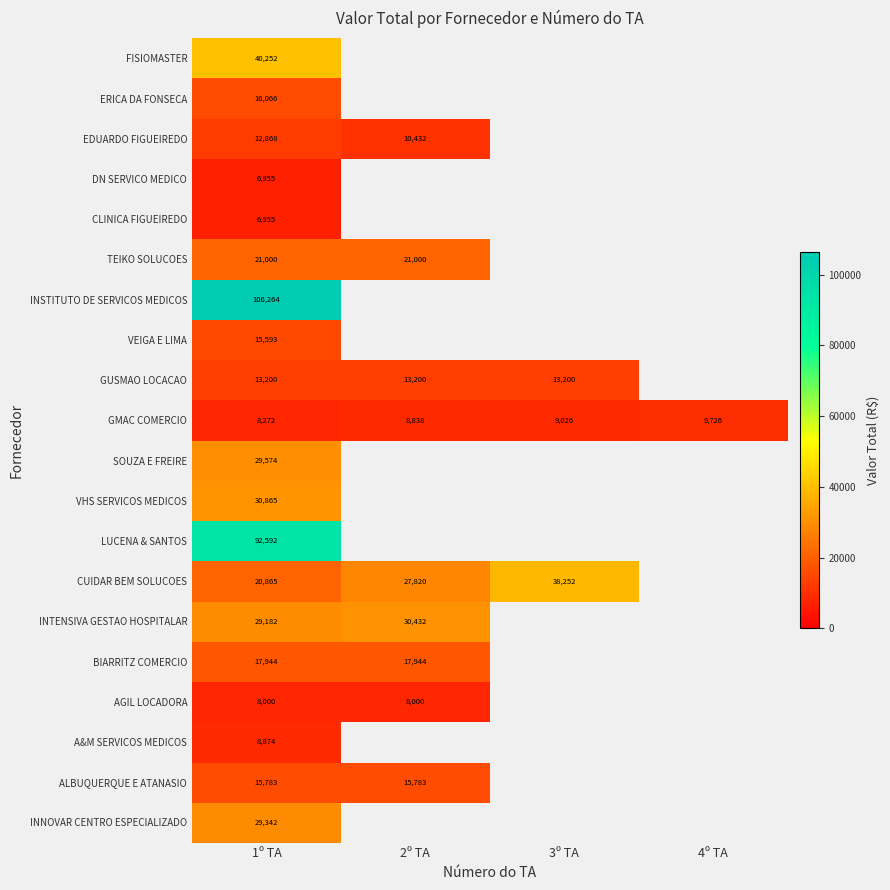

What is the maximum value shown in the chart?

106264.5